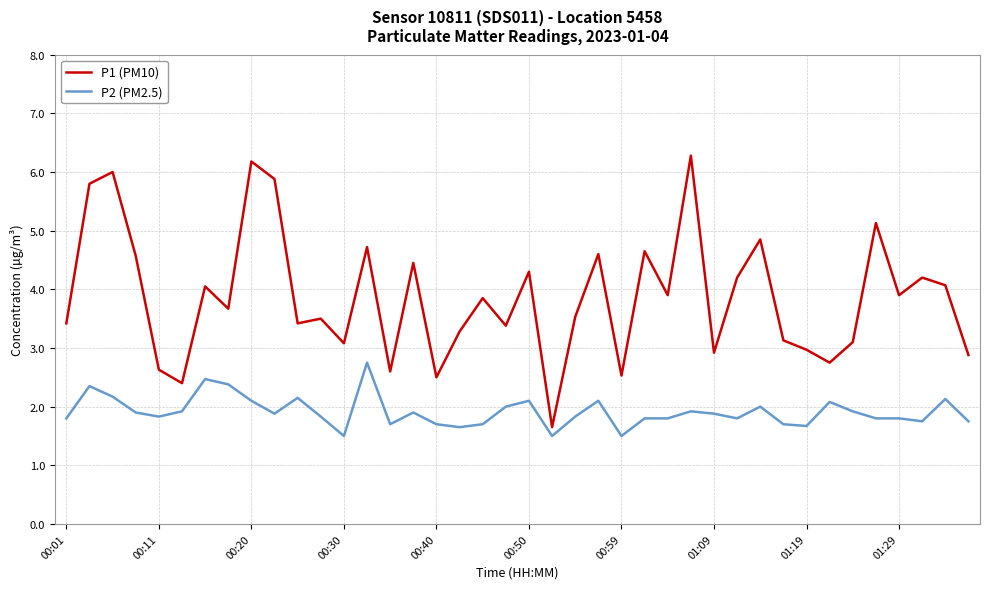

Rank the series by their average value, from lowest to highest.

P2 (PM2.5), P1 (PM10)